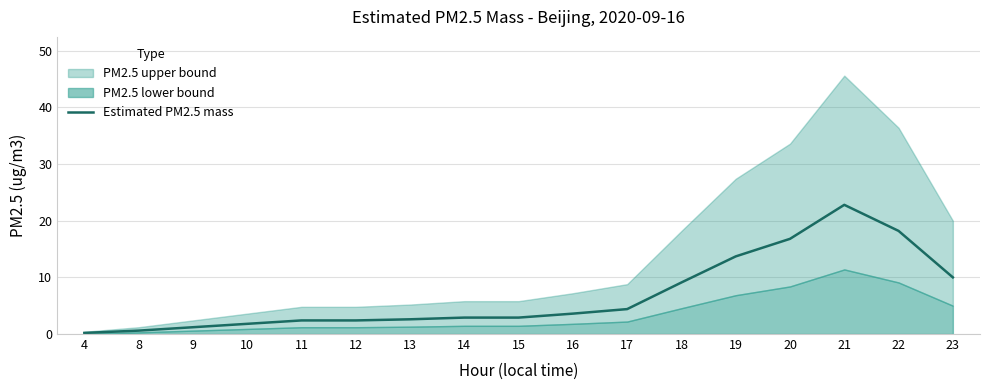

Approximately how many times larger is the value at 23 compared to 15?

3.4